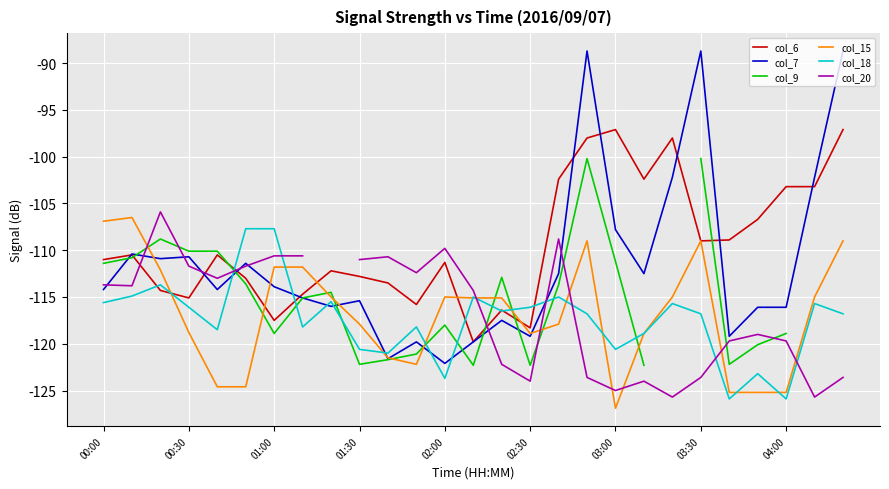

What is the approximate value of col_18 at 20?

-115.7